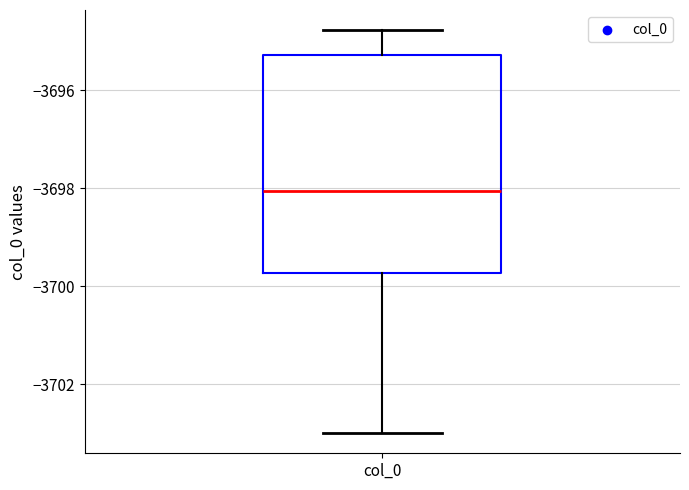

Read this box plot against the y-axis: the position of the median line, the range covered by the box, and the ends of both whiskers. The values are not printed on the chart, so give them approximately, as read against the axis.

median -3698.0, box -3699.8 to -3695.2, whiskers -3703.0 to -3694.8